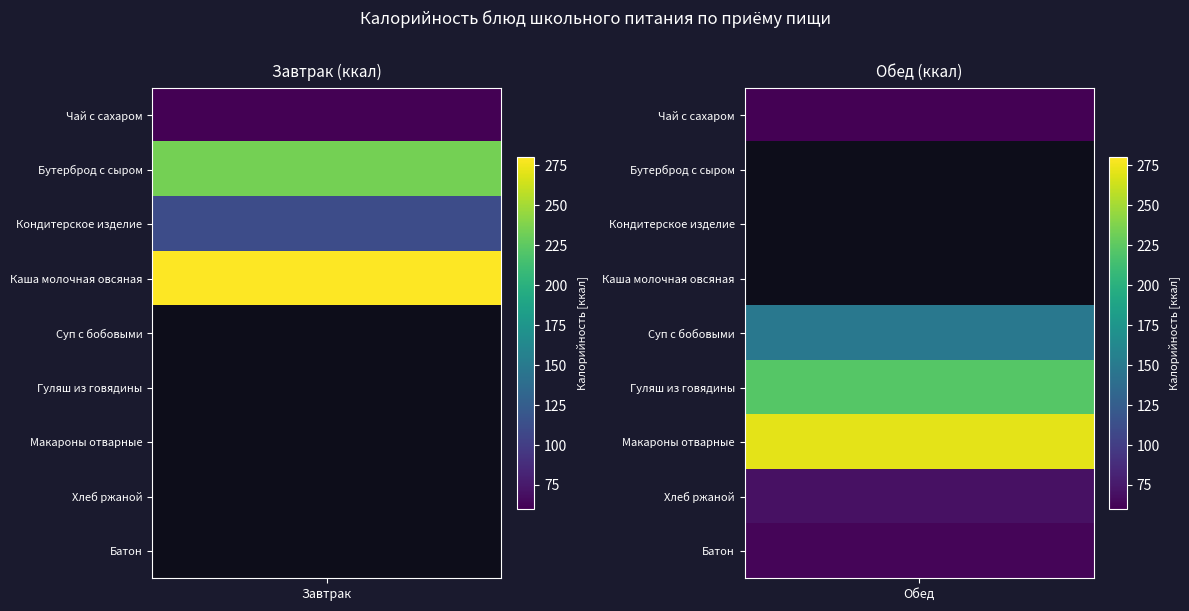

At which category is the sum across all series the highest?

Каша молочная овсяная с маслом сливочным